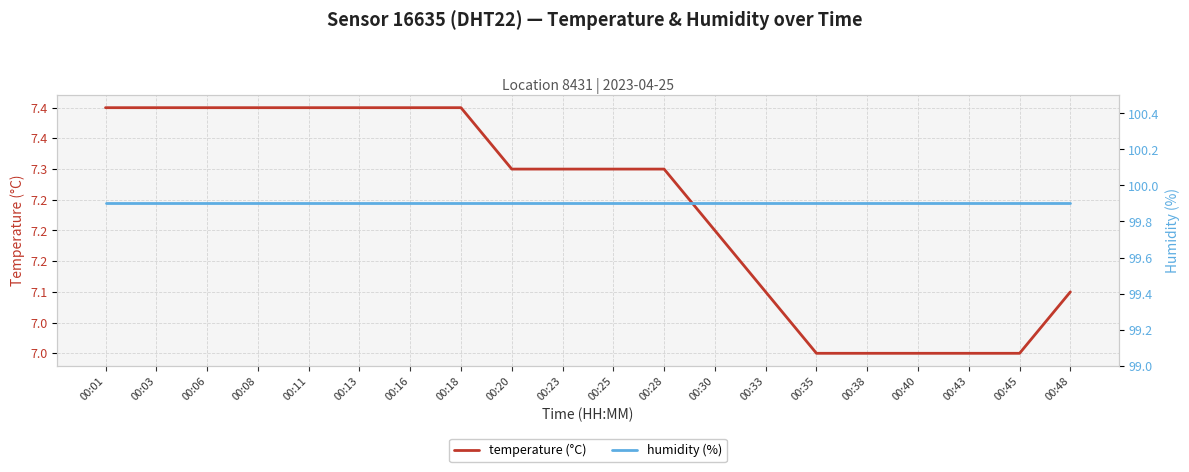

What is the minimum value shown in the chart?

7.0